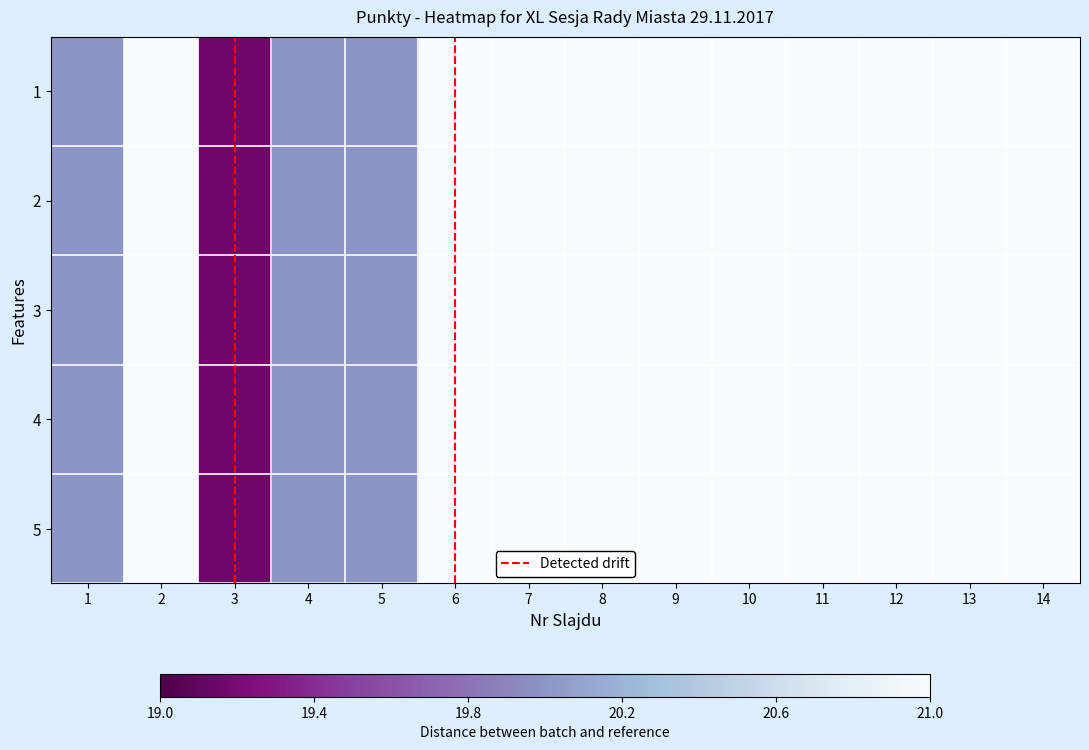

At which label is 4 closest to 0?

3